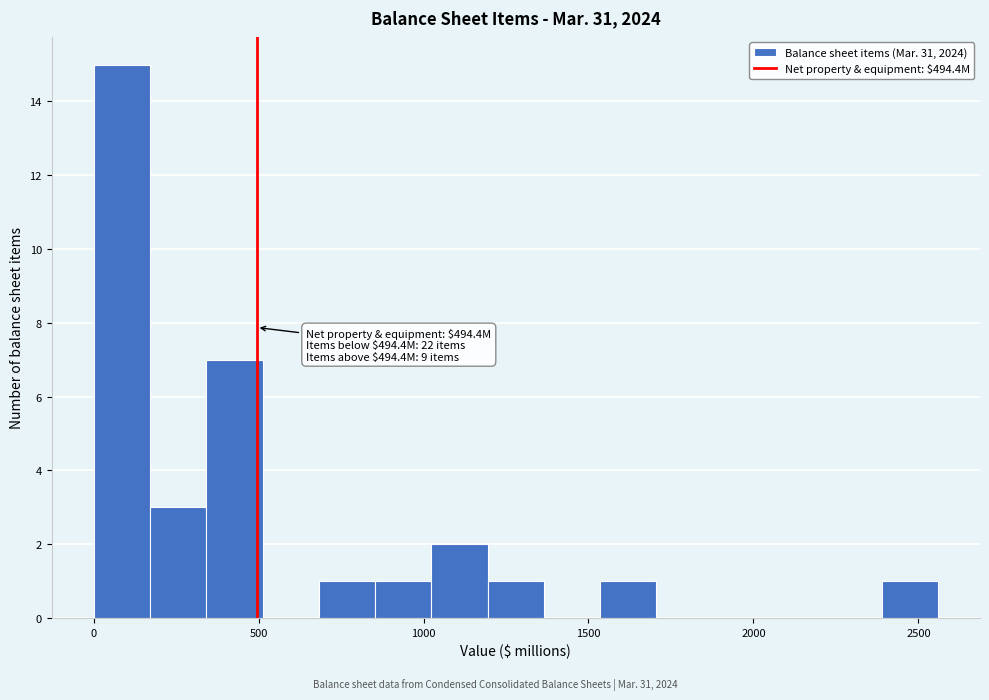

Around what value on the x-axis is the tallest bar? Give the approximate position of its centre, as read against the axis.

100